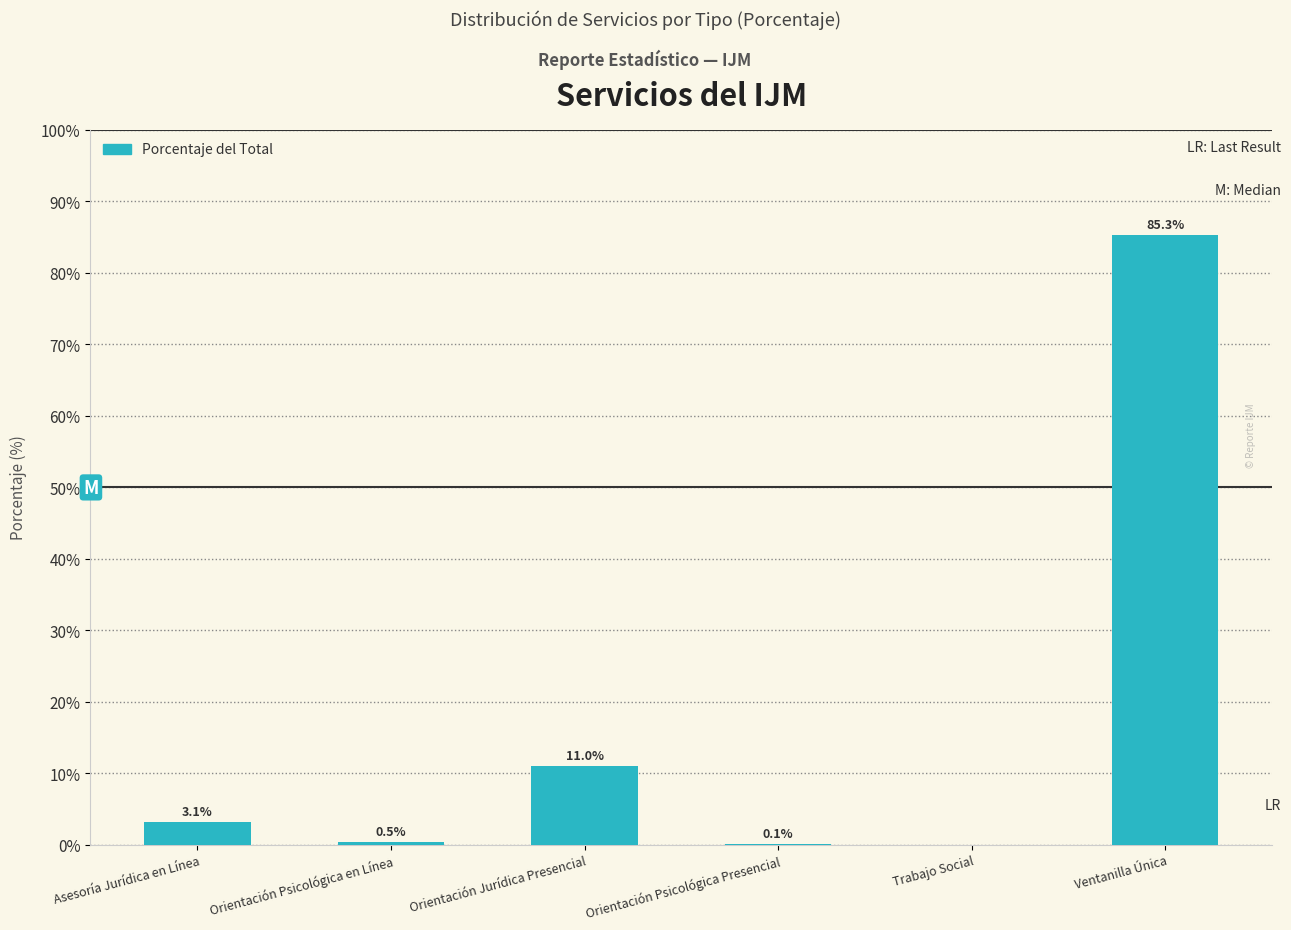

What is the sum of all values?

100.0